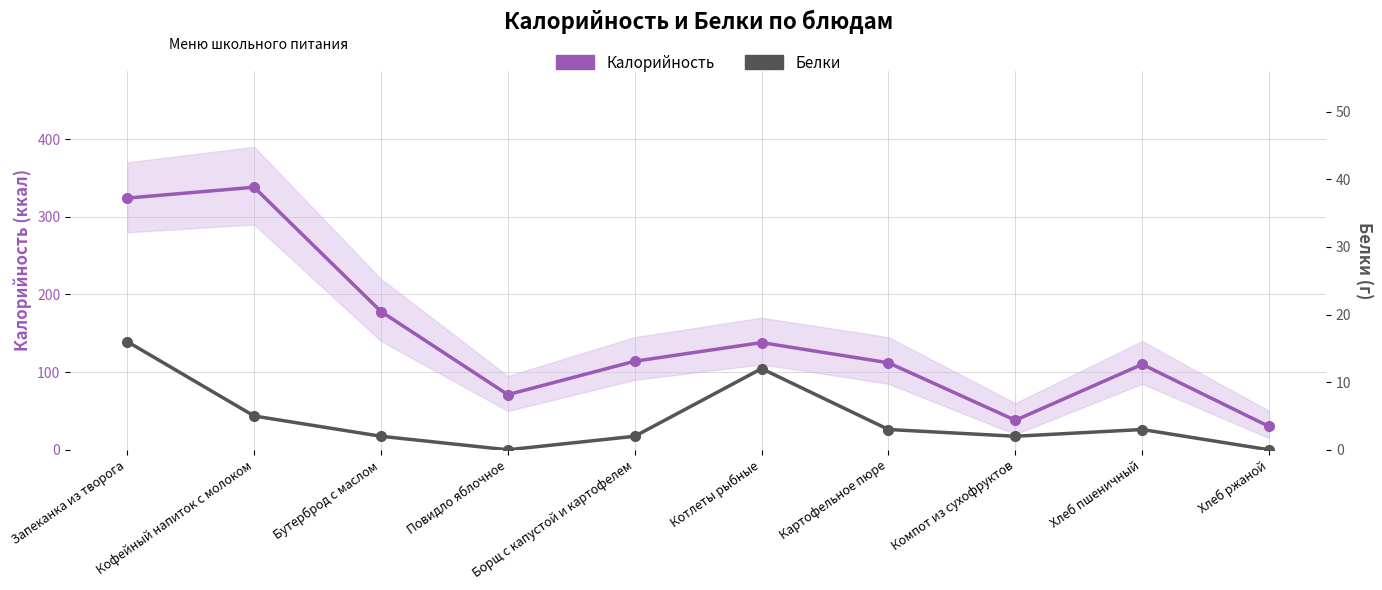

Where is Калорийность nearest to the value 184?

Бутерброд с маслом